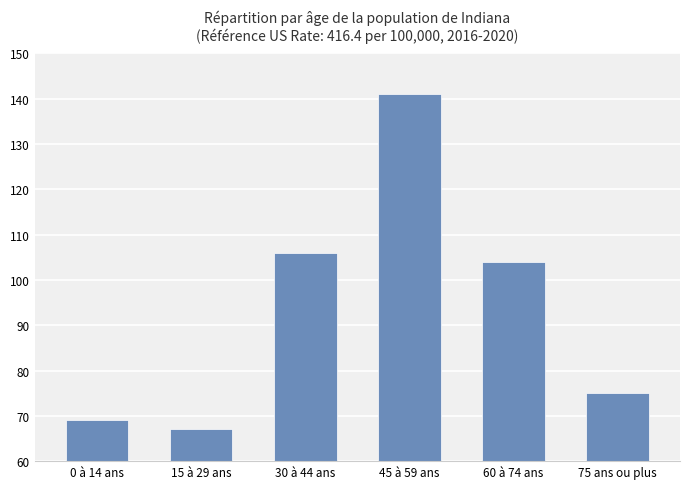

What is the difference between the maximum and minimum values?

74